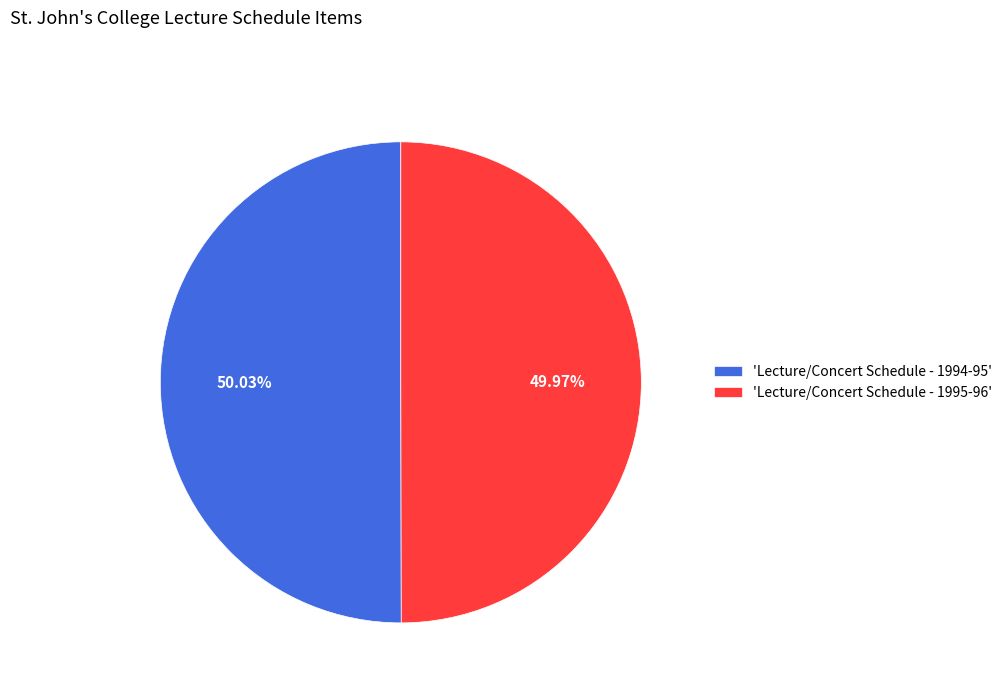

Approximately how many times larger is the value at 'Lecture/Concert Schedule - 1995-96' compared to 'Lecture/Concert Schedule - 1994-95'?

1.0